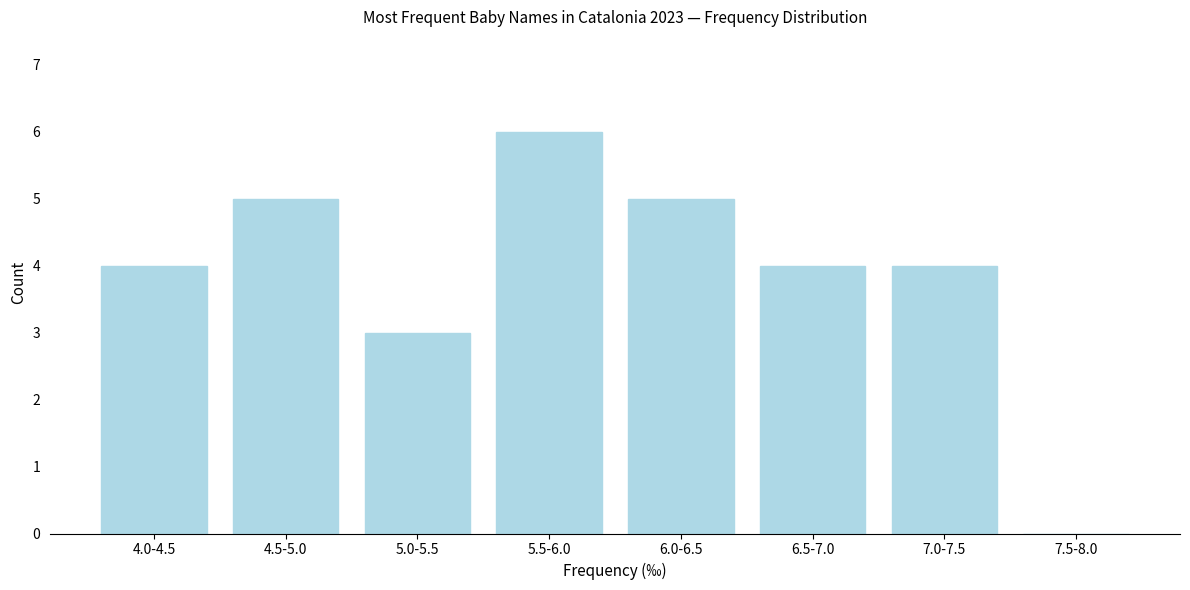

Reading left to right, extract all data points from this chart.

4.0-4.5=4	4.5-5.0=5	5.0-5.5=3	5.5-6.0=6	6.0-6.5=5	6.5-7.0=4	7.0-7.5=4	7.5-8.0=0